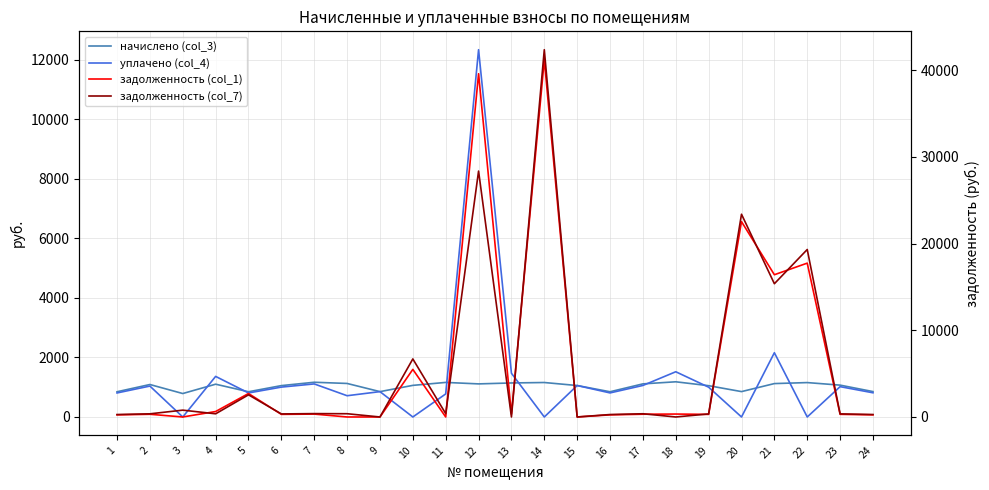

Which has a higher value, 10 or 19?

10